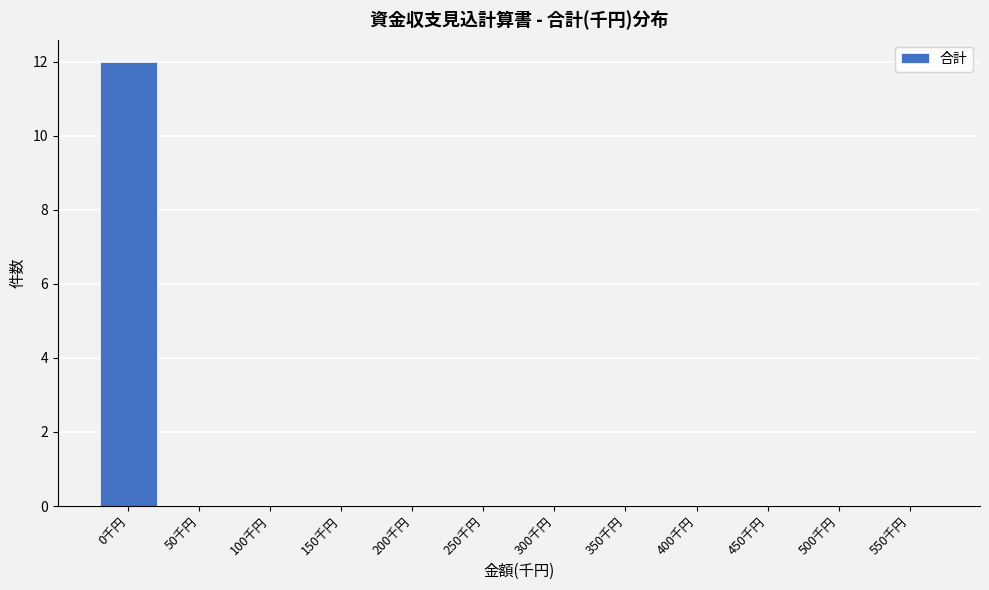

Reading left to right, transcribe all the data shown in this chart.

0千円=12	50千円=0	100千円=0	150千円=0	200千円=0	250千円=0	300千円=0	350千円=0	400千円=0	450千円=0	500千円=0	550千円=0